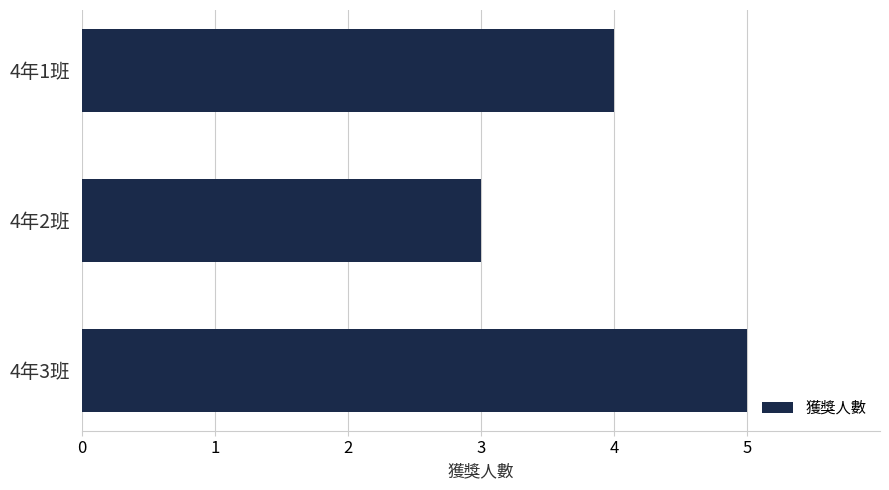

What is the ratio of the value at 4年2班 to the value at 4年3班?

0.6